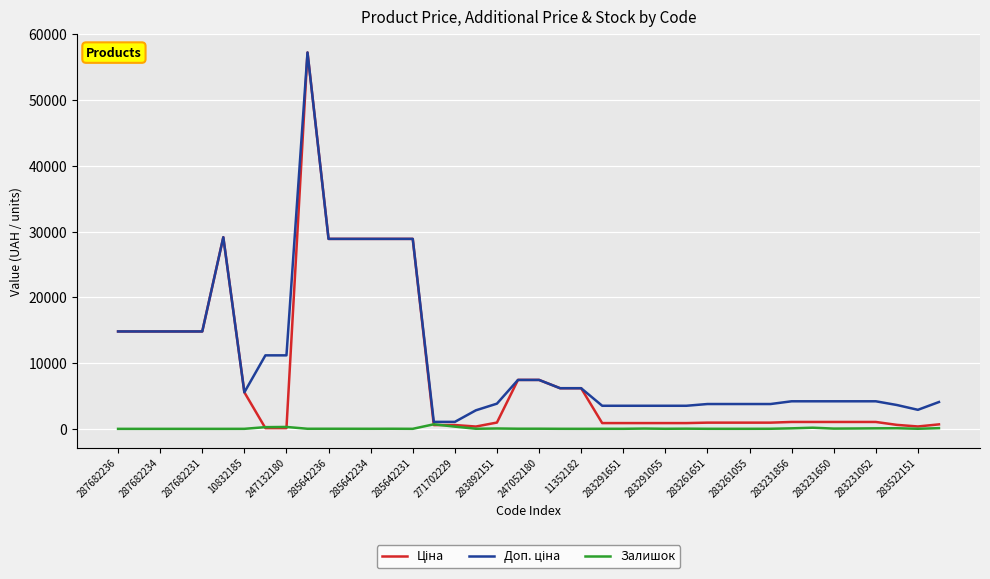

Which series has the widest spread of values?

Ціна